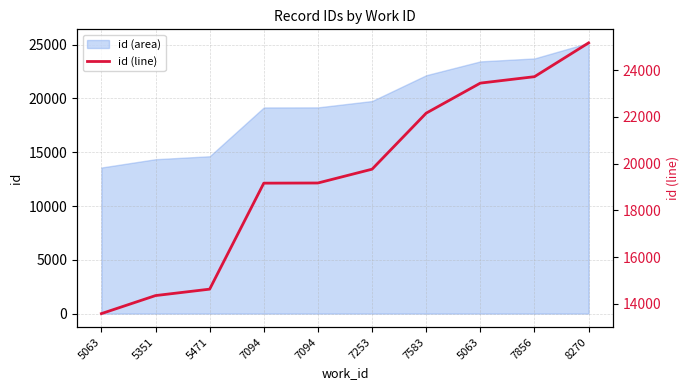

At which category does the chart reach its minimum across all series?

5063